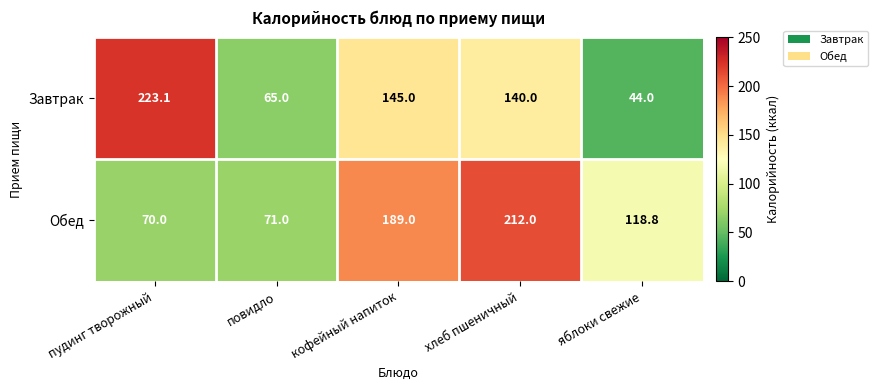

Where does the Обед series first go above 118?

кофейный напиток